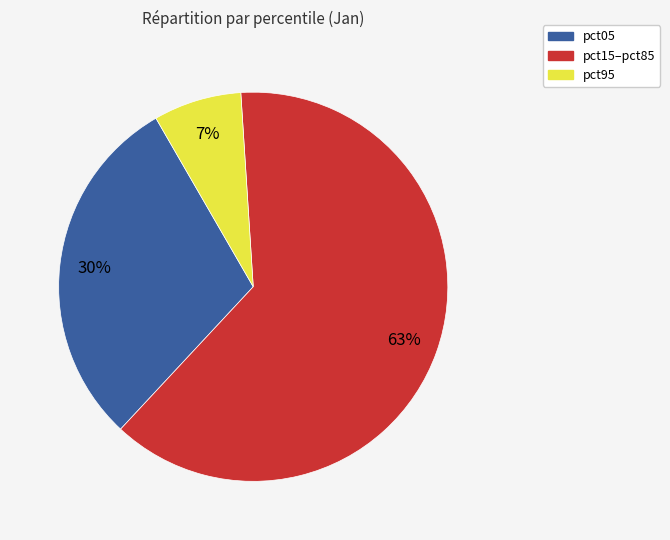

Count the number of slices in the pie.

3